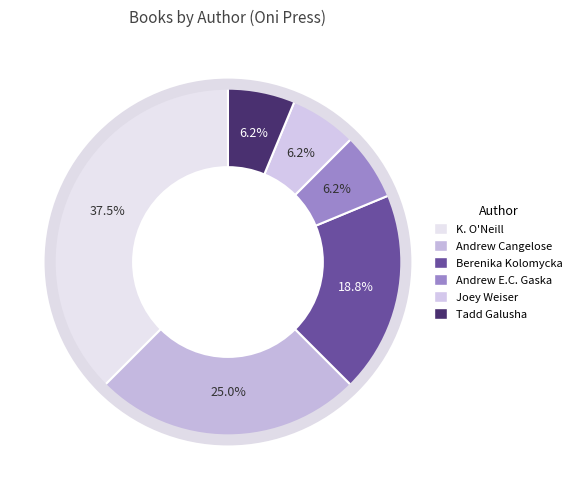

Between K. O'Neill and Joey Weiser, which is larger?

K. O'Neill